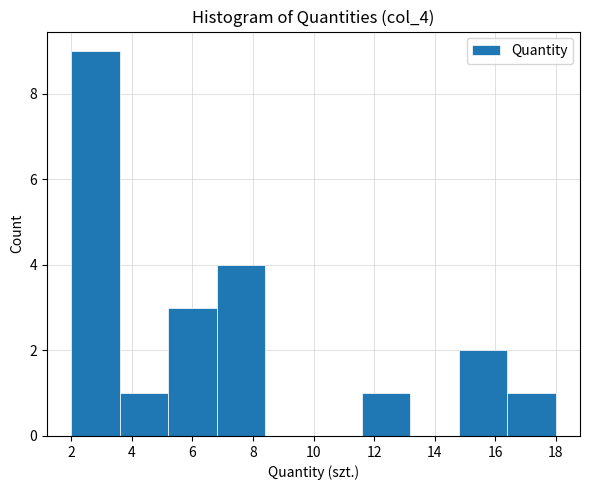

Reading left to right, transcribe this chart: for each bar, give the range it covers on the x-axis and its height. The values are not printed on the chart, so give them approximately, as read against the axis.

2.0 to 3.6: 9
3.6 to 5.2: 1
5.2 to 6.8: 3
6.8 to 8.4: 4
8.4 to 10.0: 0
10.0 to 11.6: 0
11.6 to 13.2: 1
13.2 to 14.8: 0
14.8 to 16.4: 2
16.4 to 18.0: 1